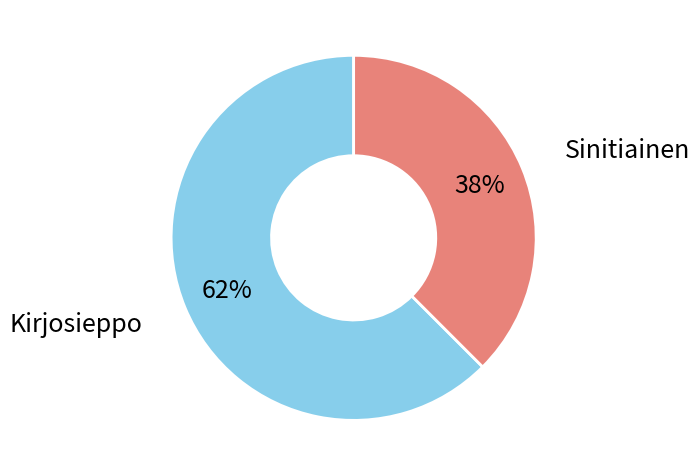

To the nearest percent, what is the average slice percentage?

50%